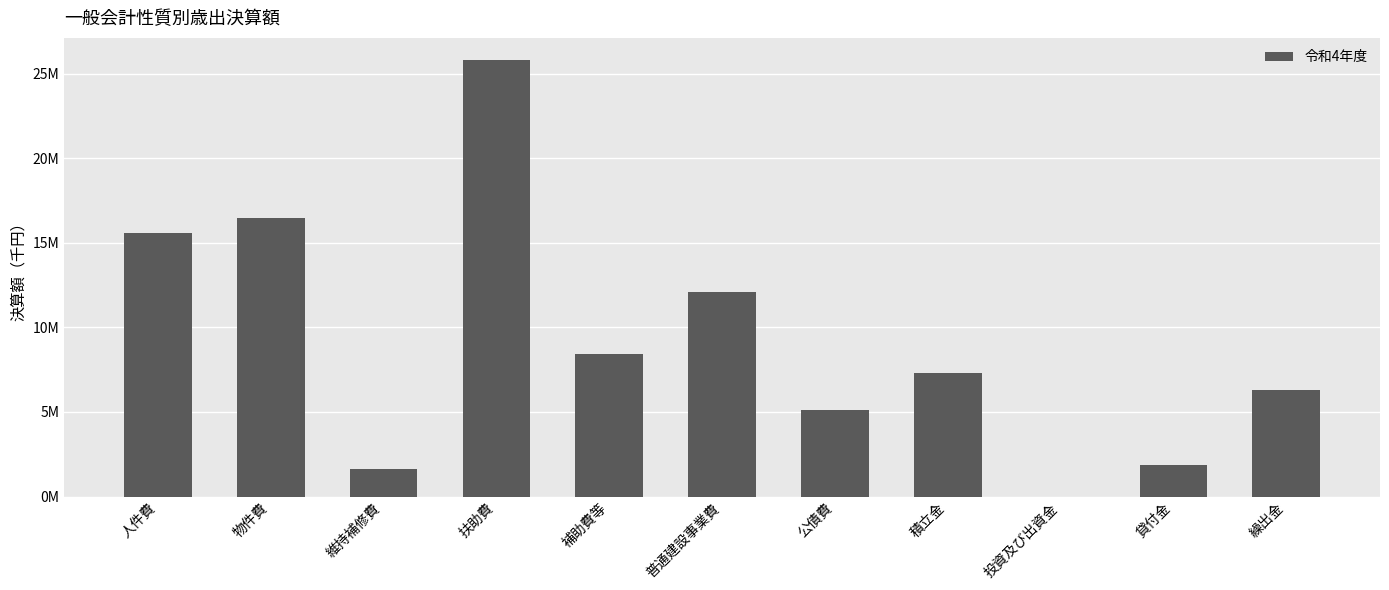

Are the bars horizontal?

No